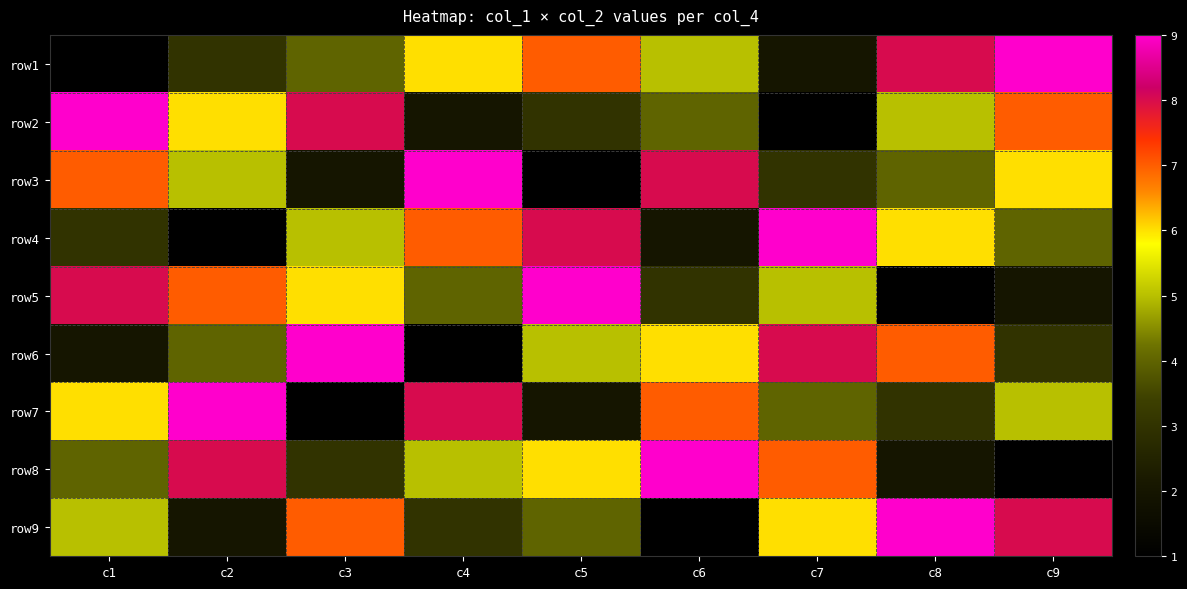

Which label corresponds to the smallest value in the chart?

c1